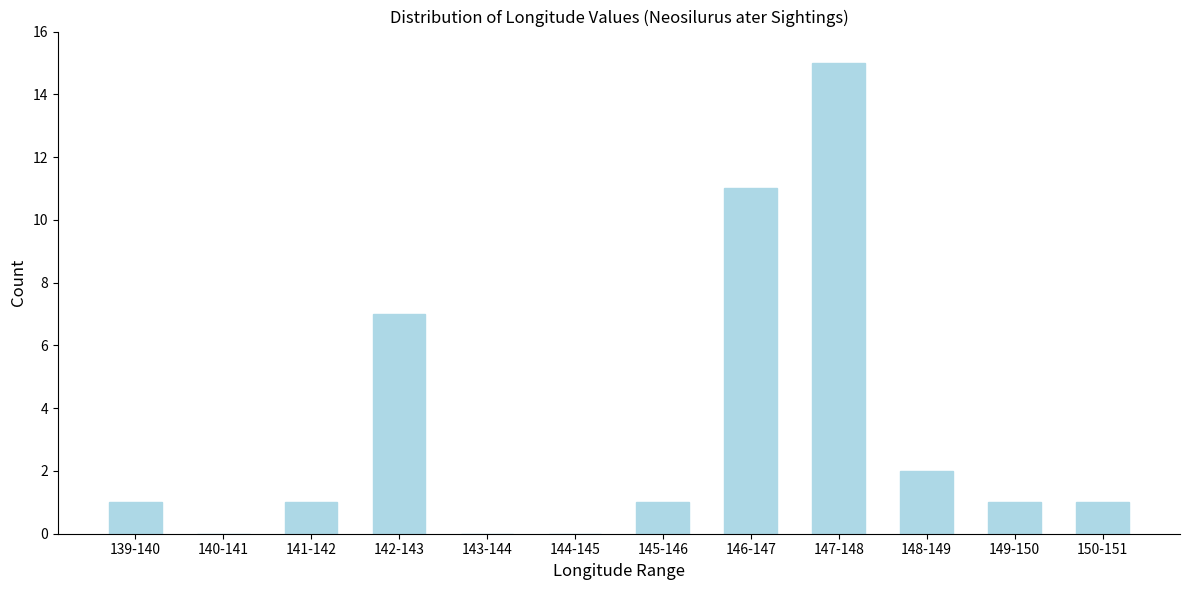

Reading left to right, extract all data points from this chart.

139-140=1	140-141=0	141-142=1	142-143=7	143-144=0	144-145=0	145-146=1	146-147=11	147-148=15	148-149=2	149-150=1	150-151=1